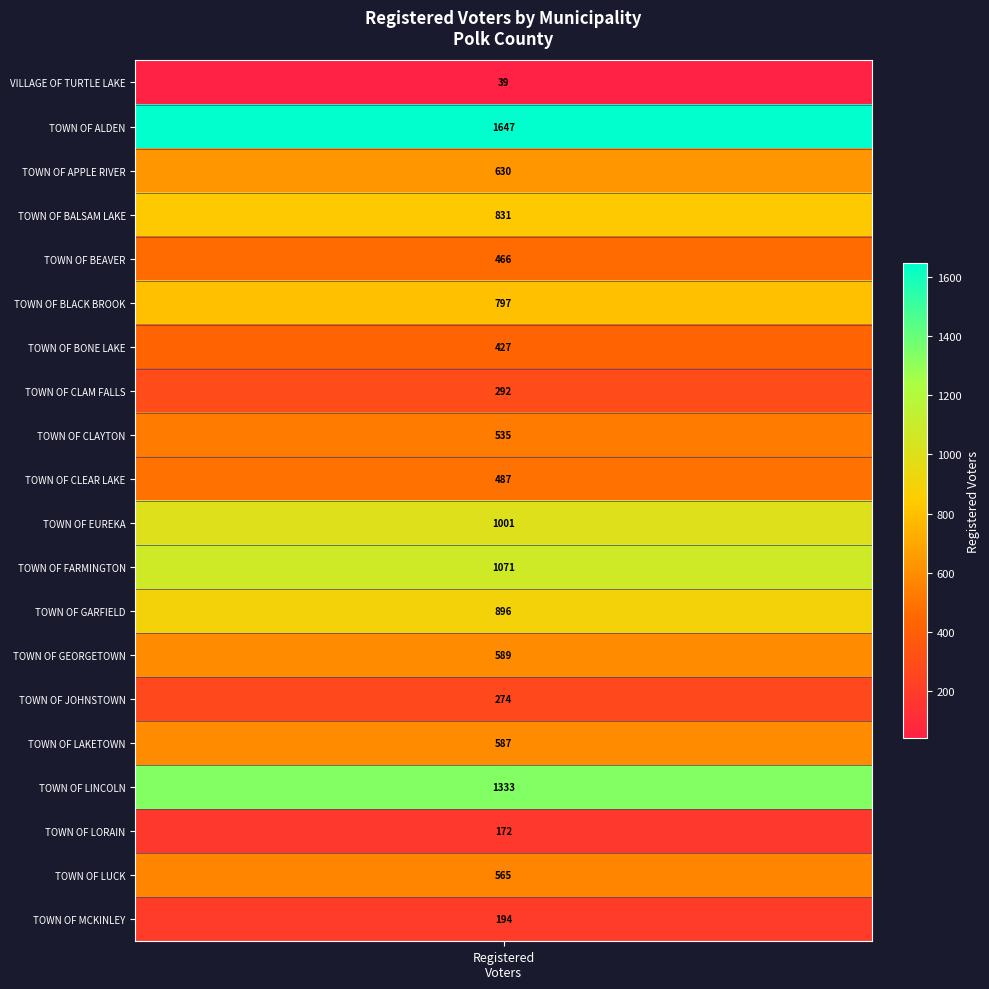

At which category does the chart reach its minimum across all series?

registered_voters